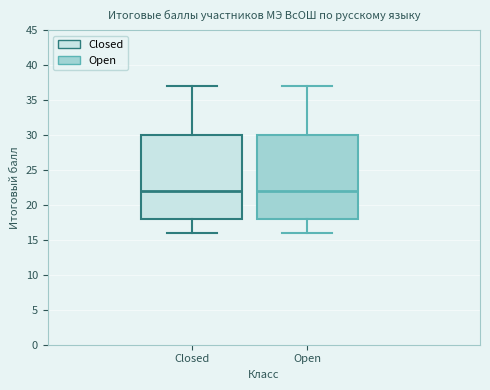

Where is the upper edge of the box for Closed on the y-axis? The values are not printed on the chart, so give them approximately, as read against the axis.

30